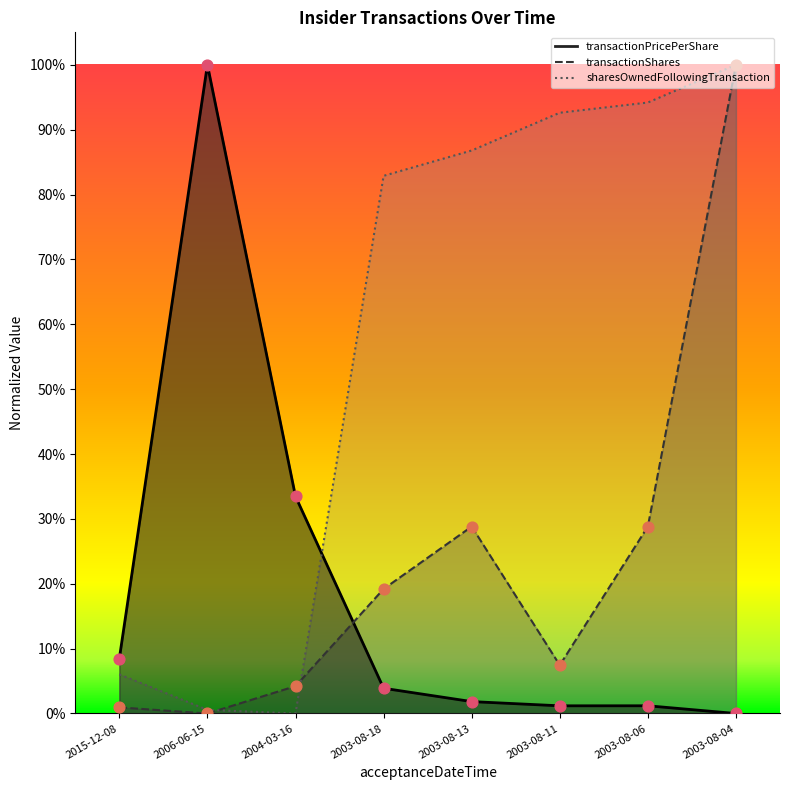

Which series has the widest spread of Y values?

transactionPricePerShare